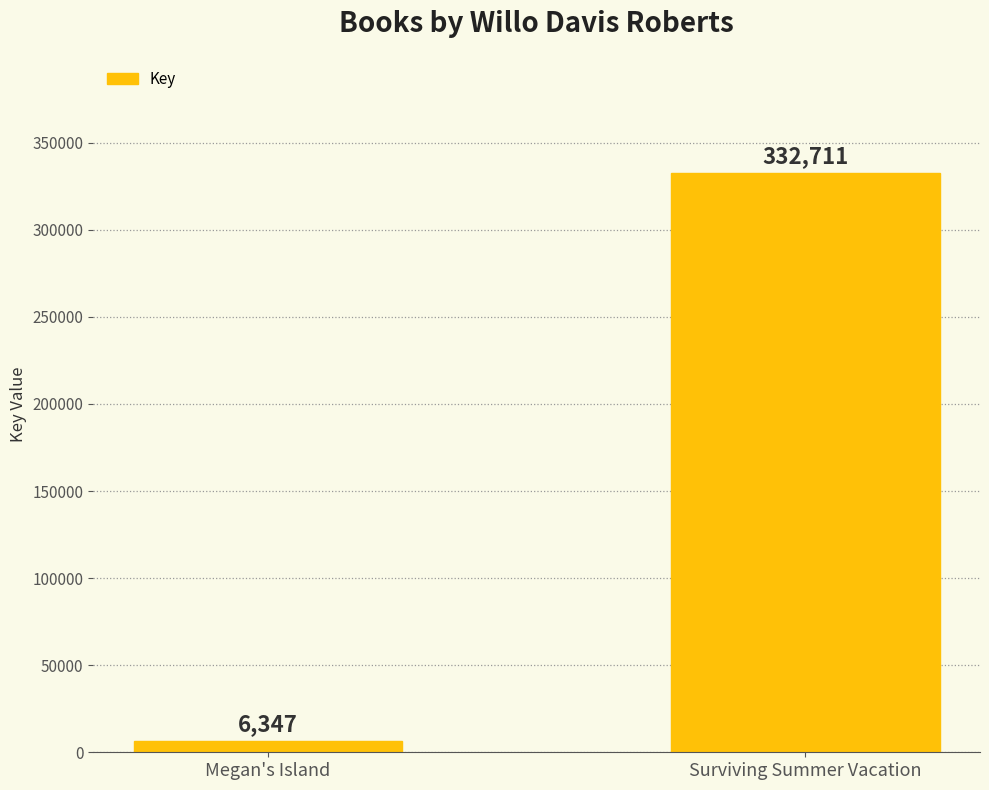

What position from the left is Surviving Summer Vacation?

2